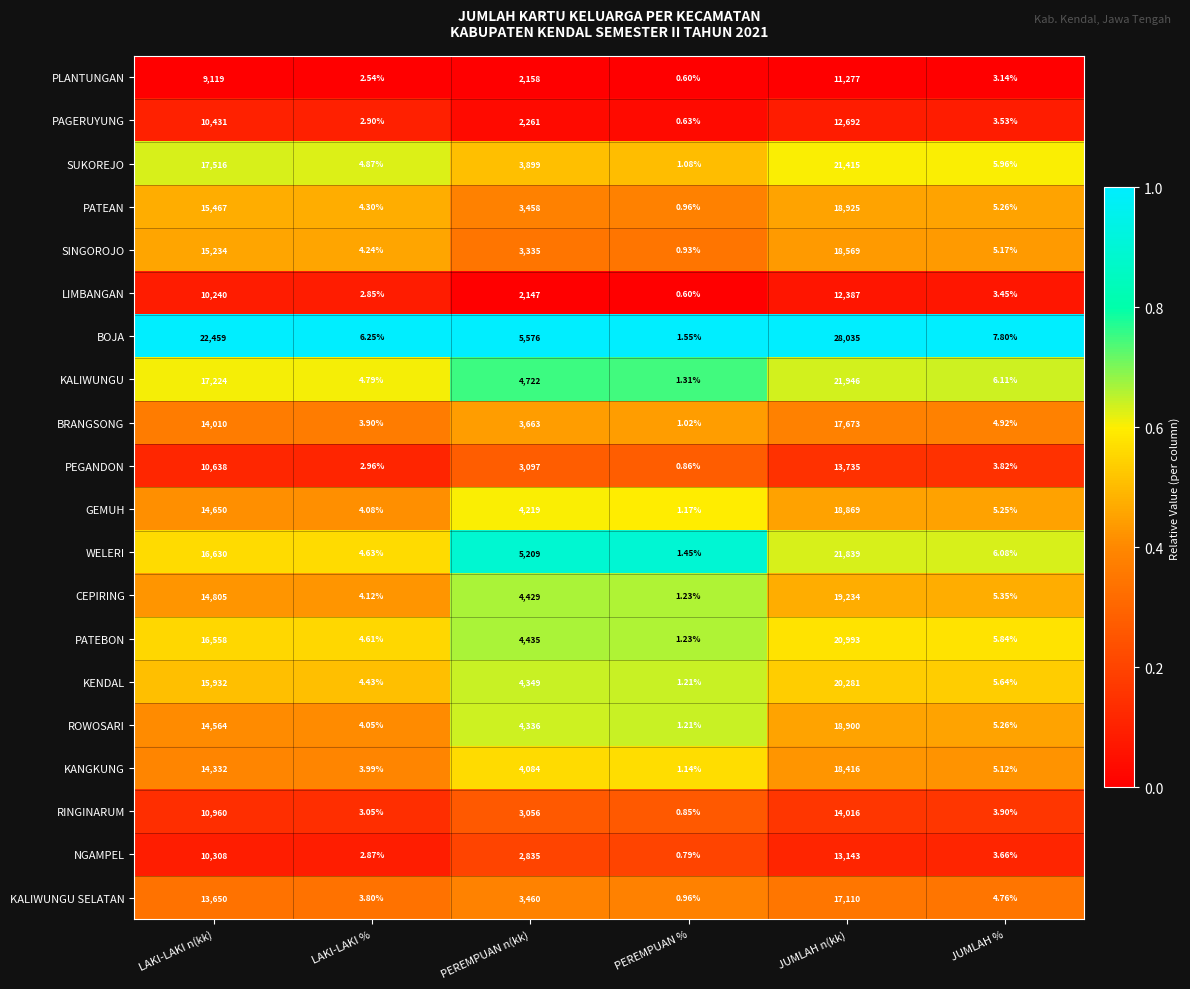

Between PEREMPUAN n(kk) and JUMLAH %, which series saw the biggest shift?

BOJA